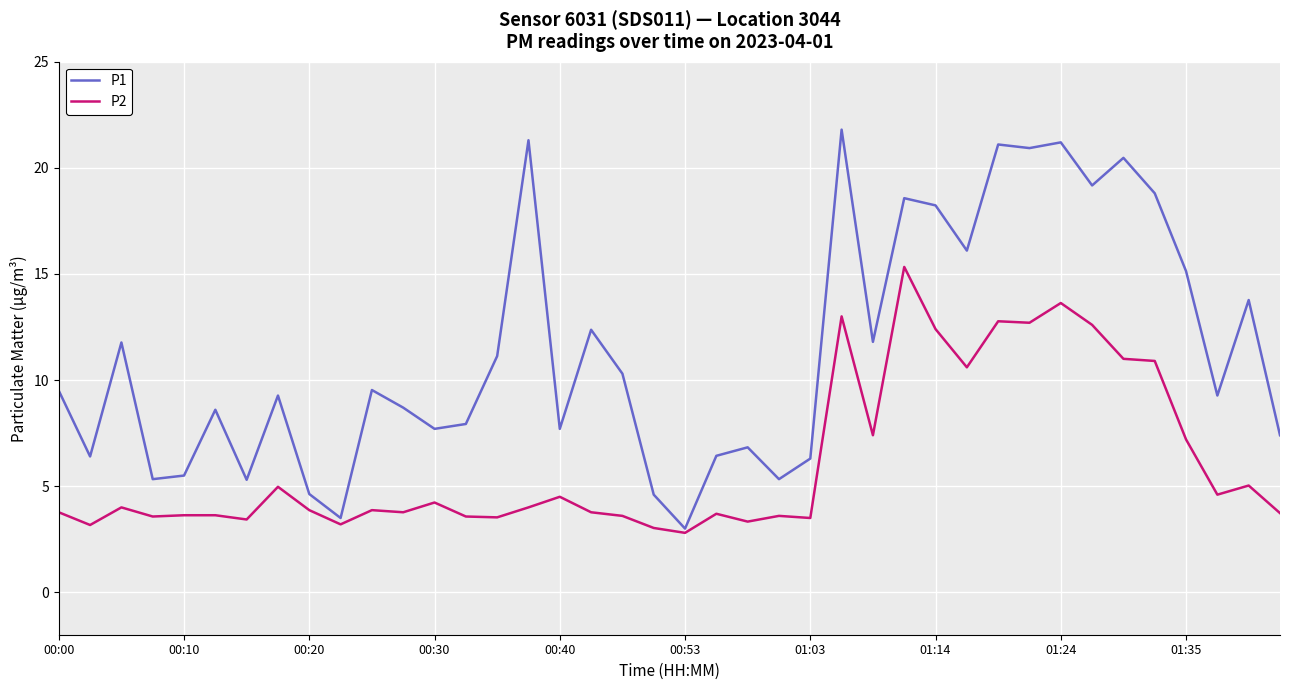

List the series in order of their overall mean, highest first.

P1, P2